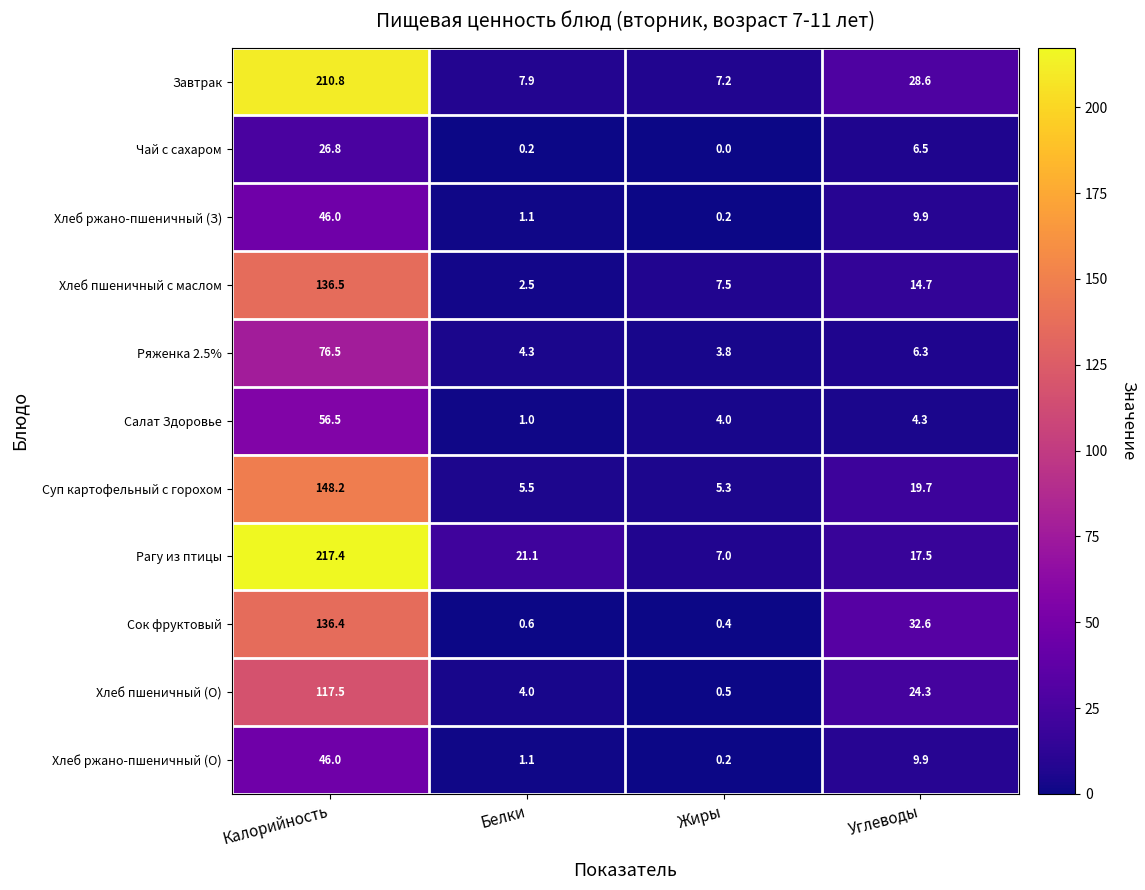

Which category has the highest value across all series?

Калорийность